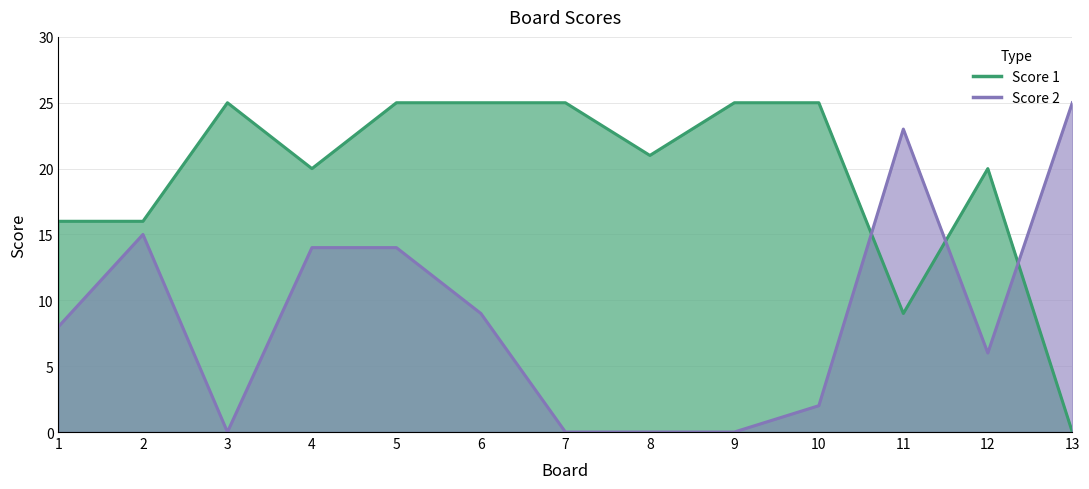

Is it true that Score 1 equals 6 at 11?

False